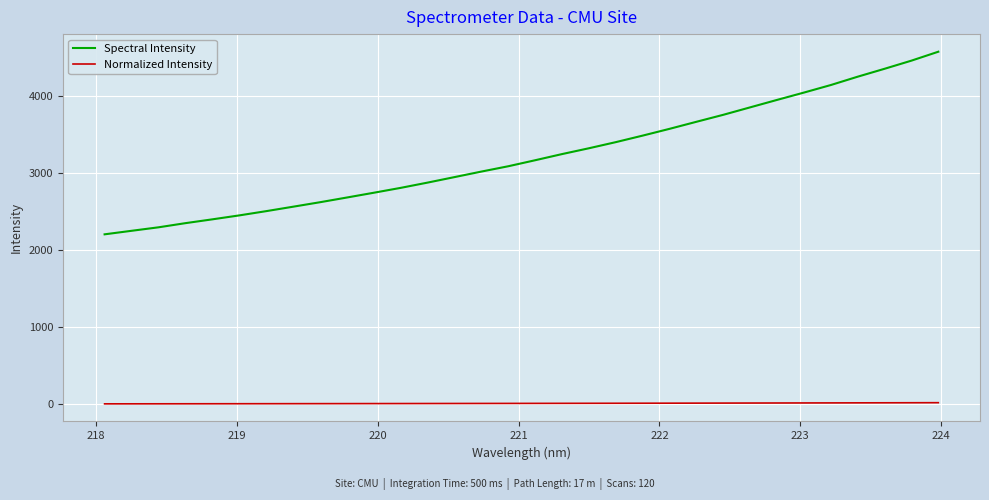

What are all the series names shown in the legend?

Spectral Intensity, Normalized Intensity